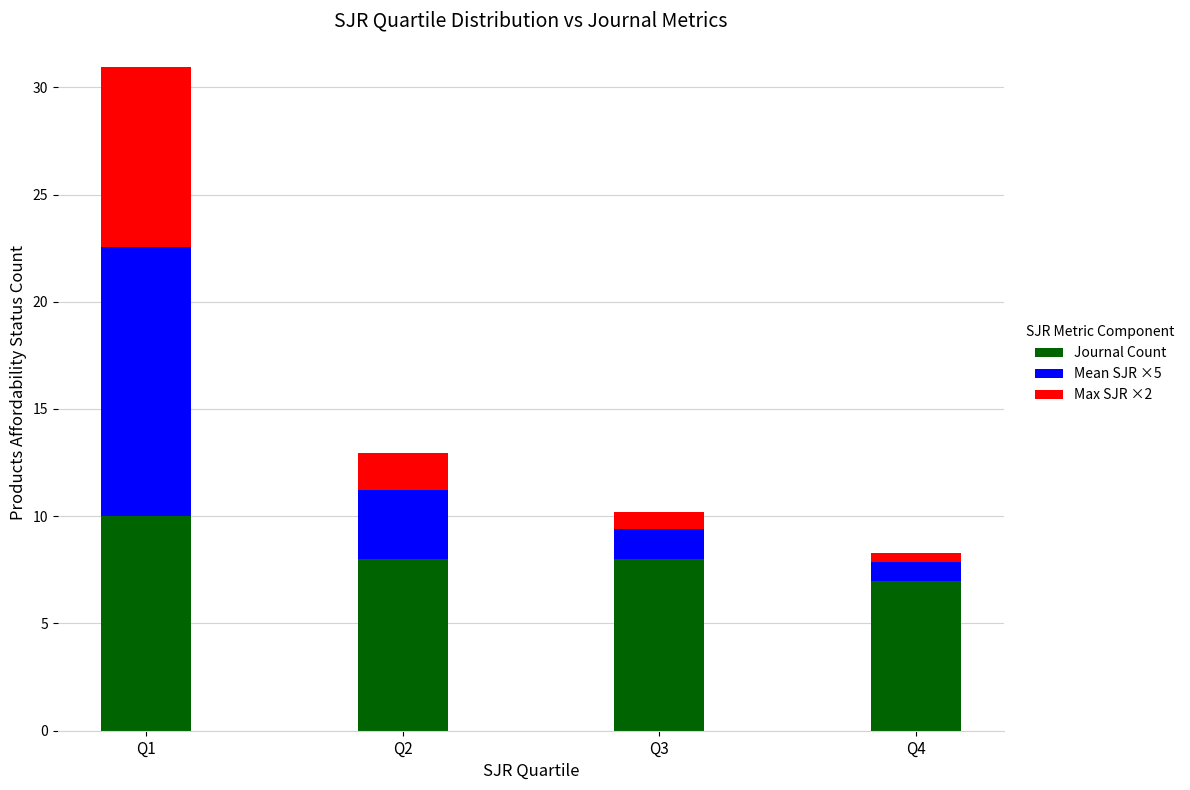

True or false: Journal Count has a value of 7.0 at Q4.

True